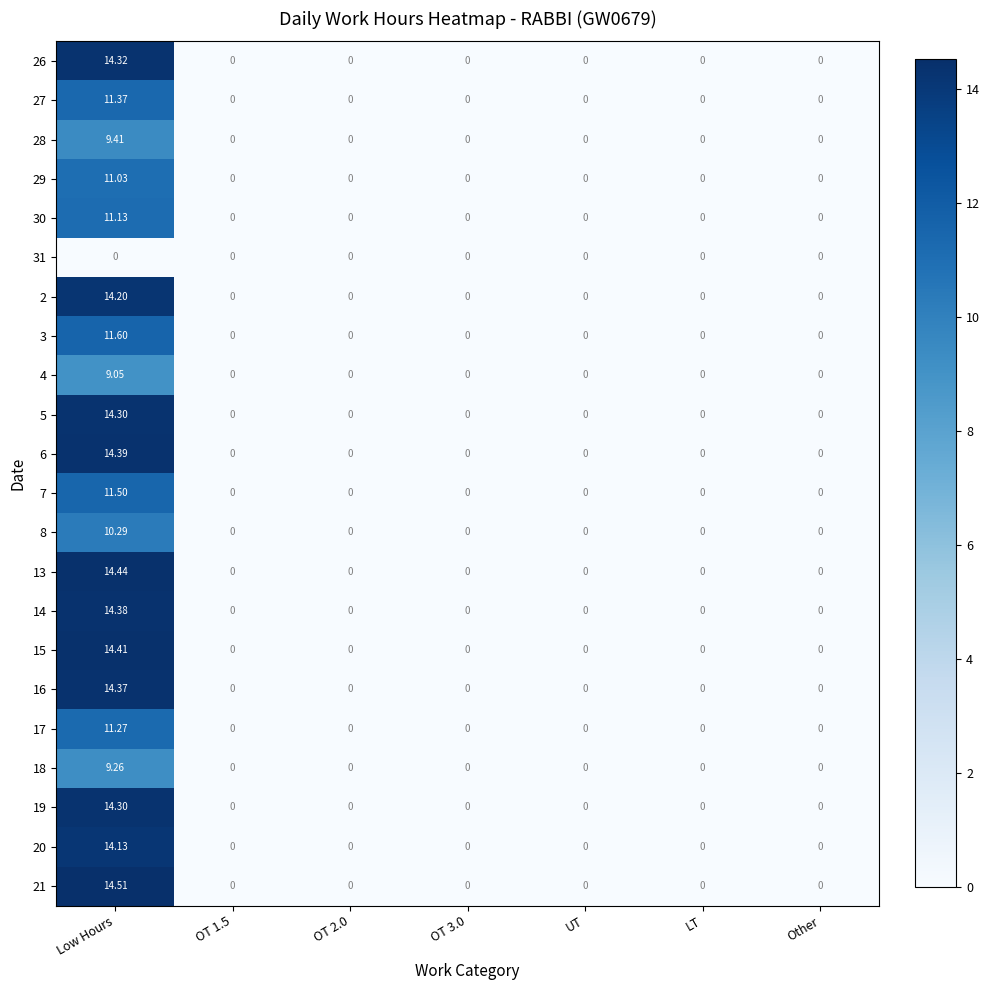

At which label does 26 reach its peak?

Low Hours